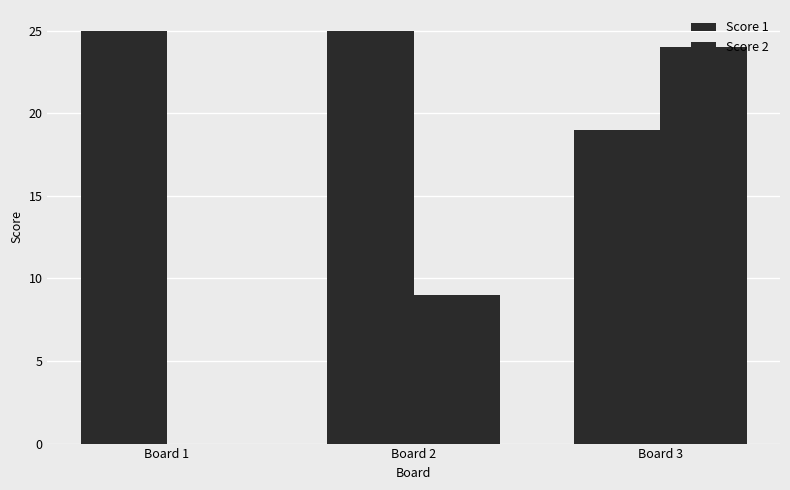

How many data points does each series have?

3